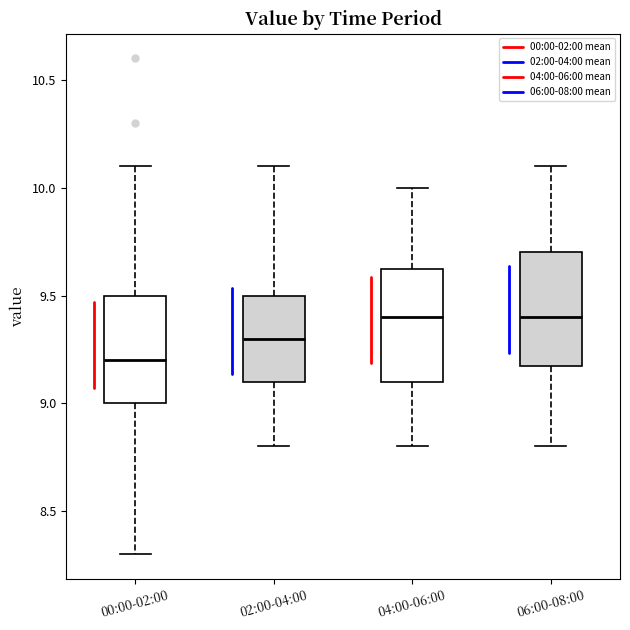

Reading left to right, transcribe this box plot: for each box, give where its median line is, the range the box spans, and where its two whiskers end, as read against the y-axis. The values are not printed on the chart, so give them approximately, as read against the axis.

00:00-02:00: median 9.20, box 9.00 to 9.50, whiskers 8.30 to 10.10
02:00-04:00: median 9.30, box 9.10 to 9.50, whiskers 8.80 to 10.10
04:00-06:00: median 9.40, box 9.10 to 9.65, whiskers 8.80 to 10.00
06:00-08:00: median 9.40, box 9.20 to 9.70, whiskers 8.80 to 10.10